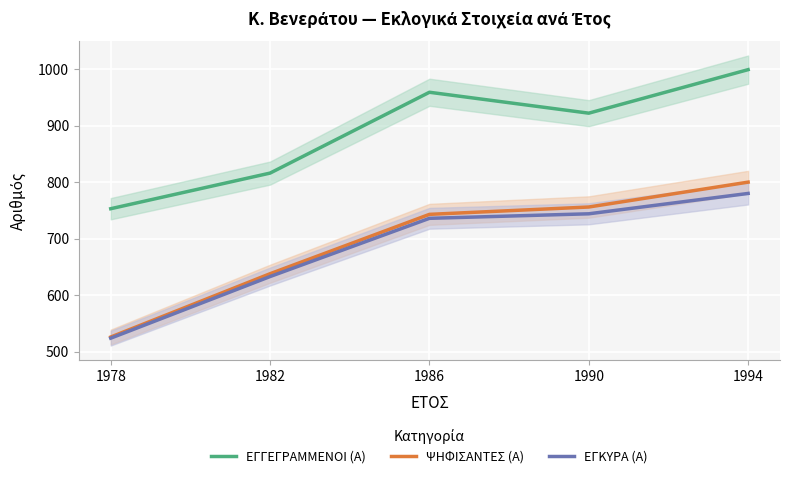

What is the difference between the maximum and minimum values in the ΕΓΚΥΡΑ (Α) series?

256